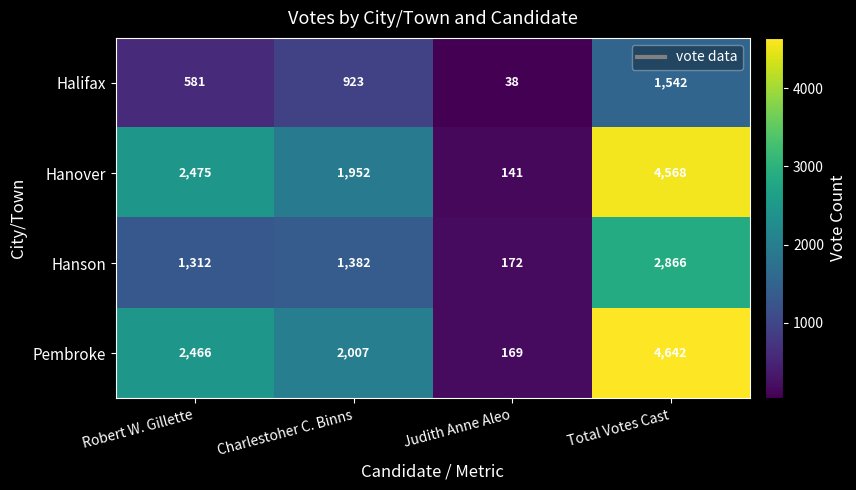

At which category does the chart reach its peak across all series?

Total Votes Cast